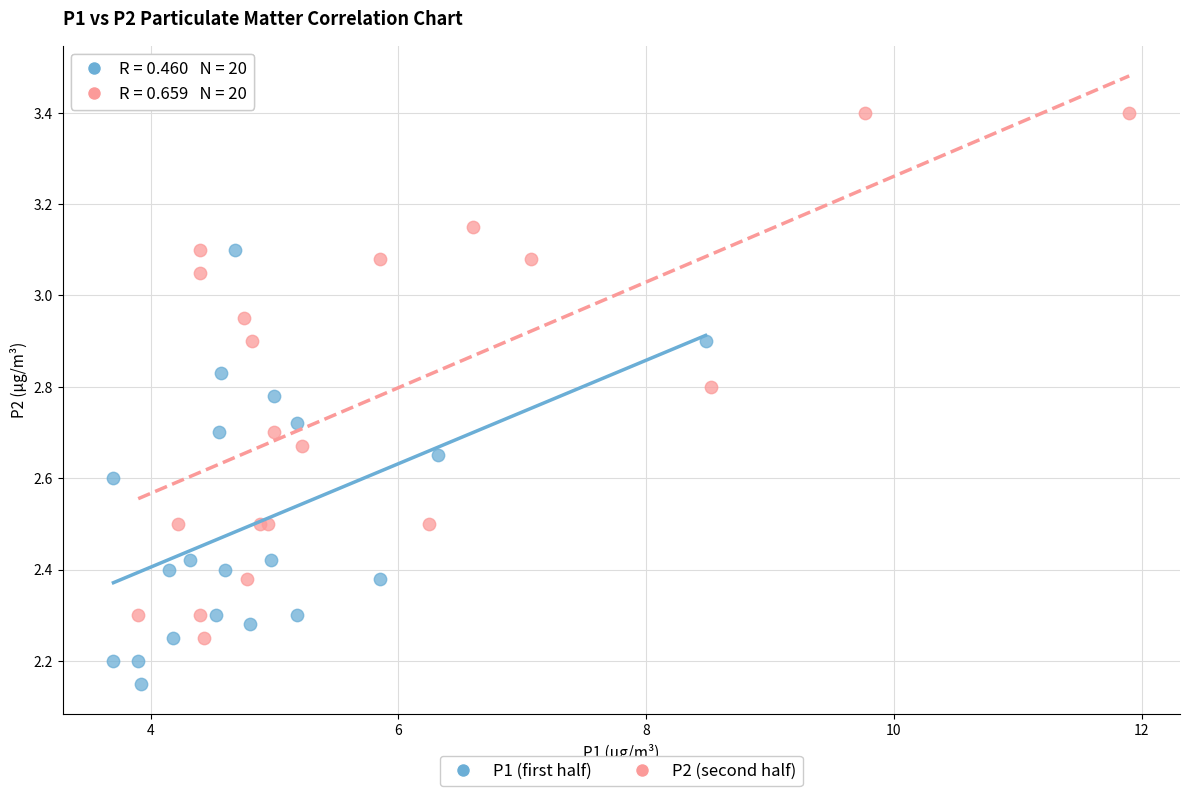

Which series contains the lowest Y value?

P1 (first half)